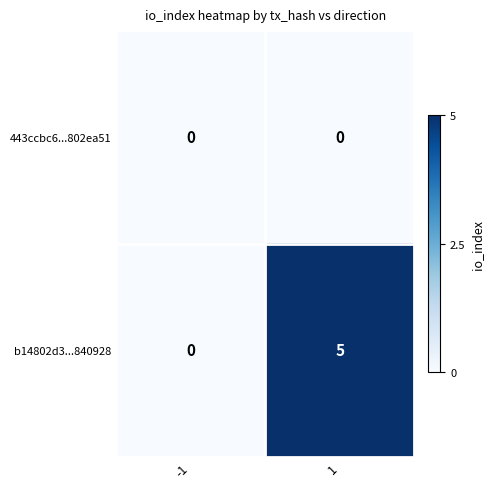

How many categories are shown in the chart?

2